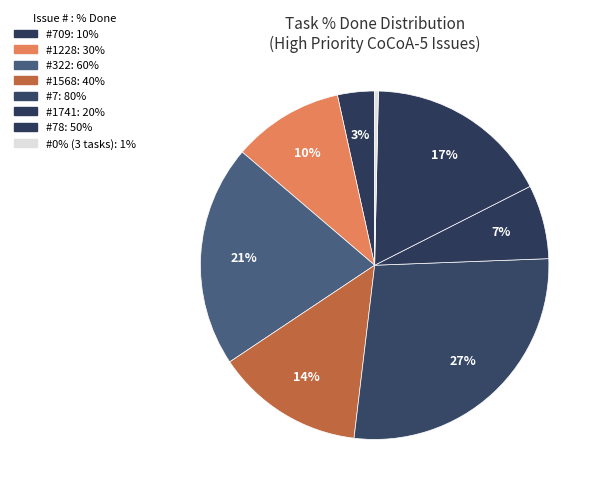

How many segments does this pie chart have?

8